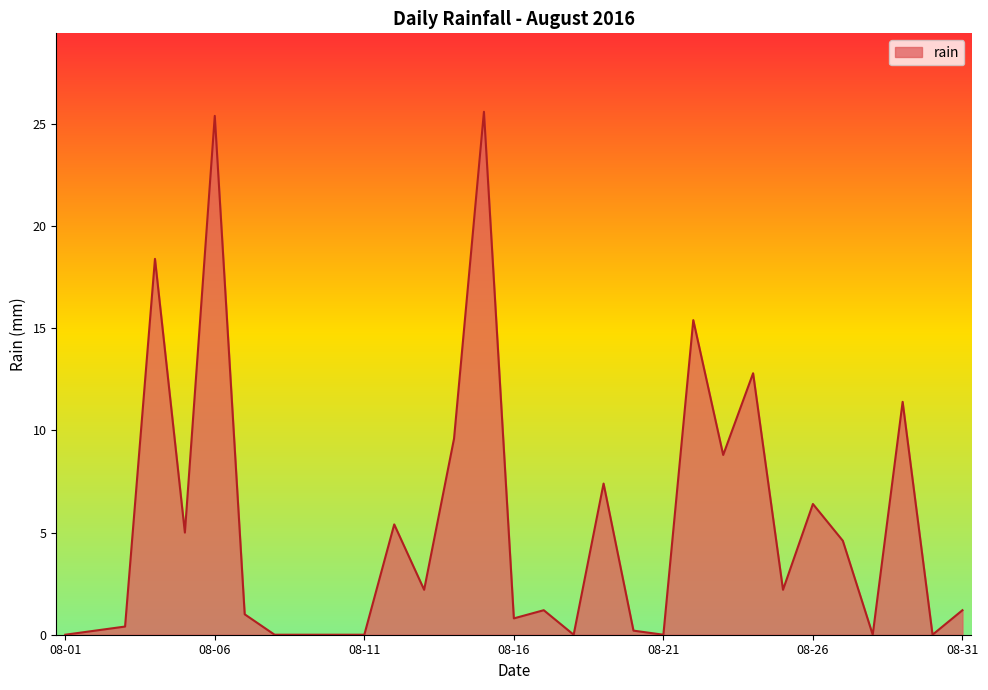

What is the difference between the maximum and minimum values?

25.6